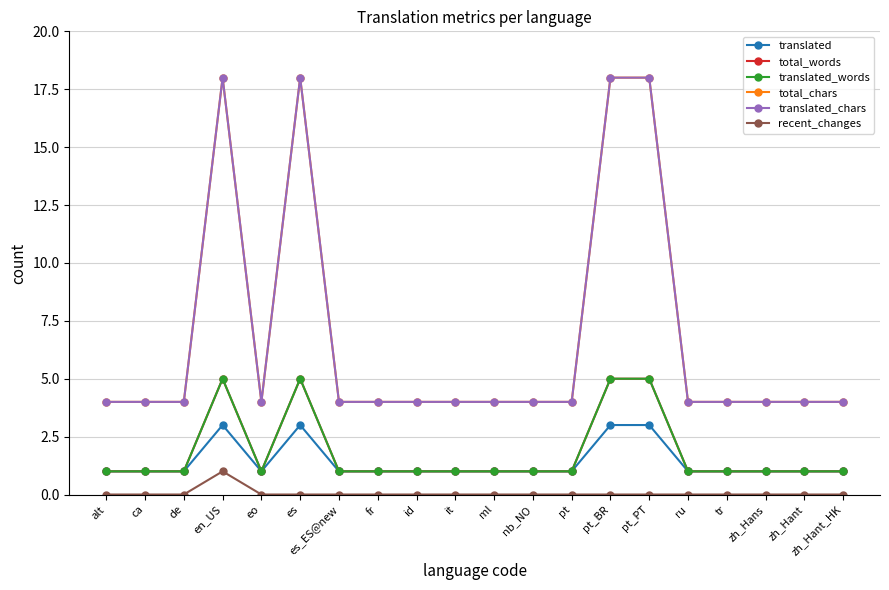

Is this an area chart (filled region under the line)?

No